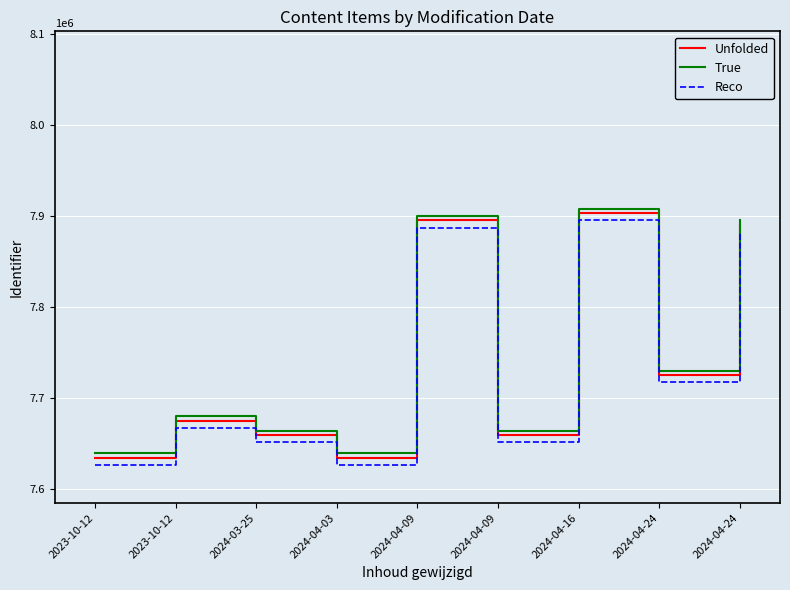

Is this an area chart (filled region under the line)?

No